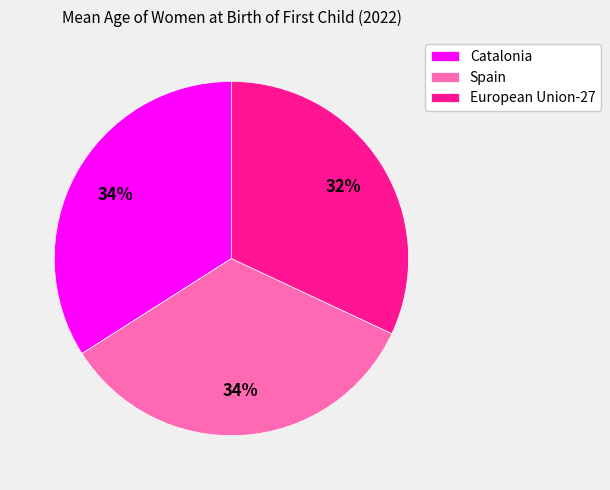

Approximately how many times larger is the value at Catalonia compared to European Union-27?

1.1